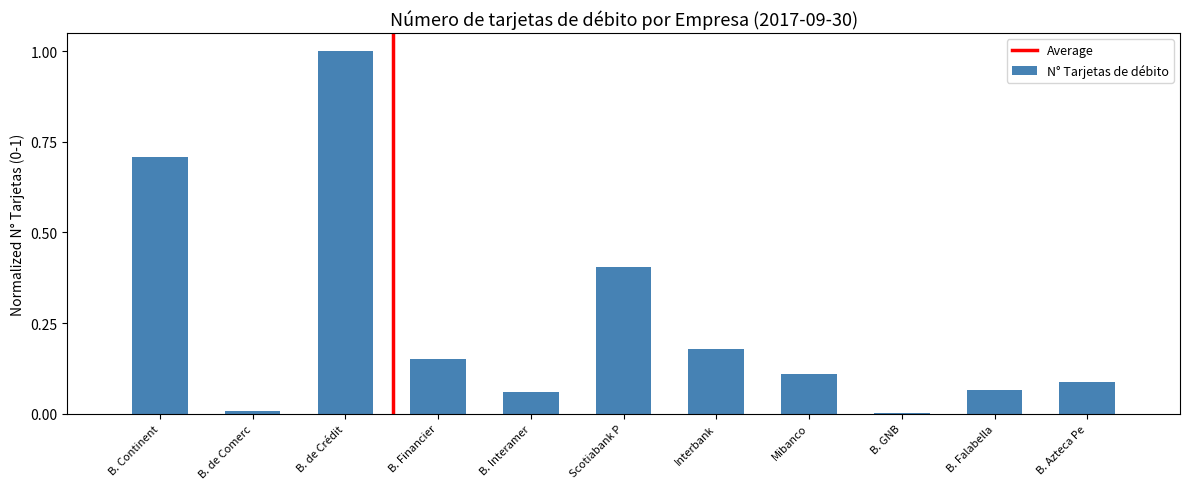

What is the change in value from B. de Crédit to Mibanco?

-0.9